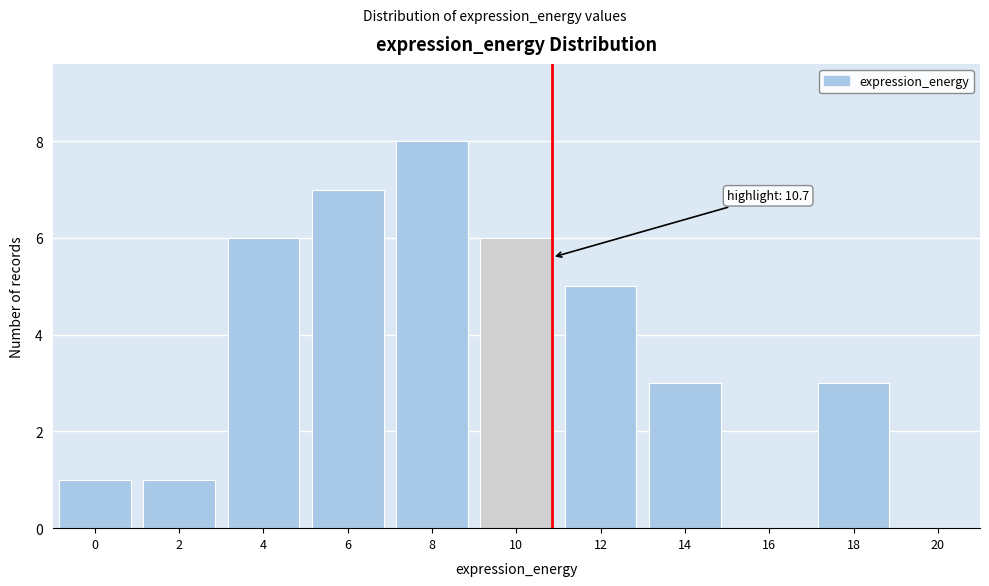

Reading right to left, list all the values displayed in this chart.

20=0	18=3	16=0	14=3	12=5	10=6	8=8	6=7	4=6	2=1	0=1